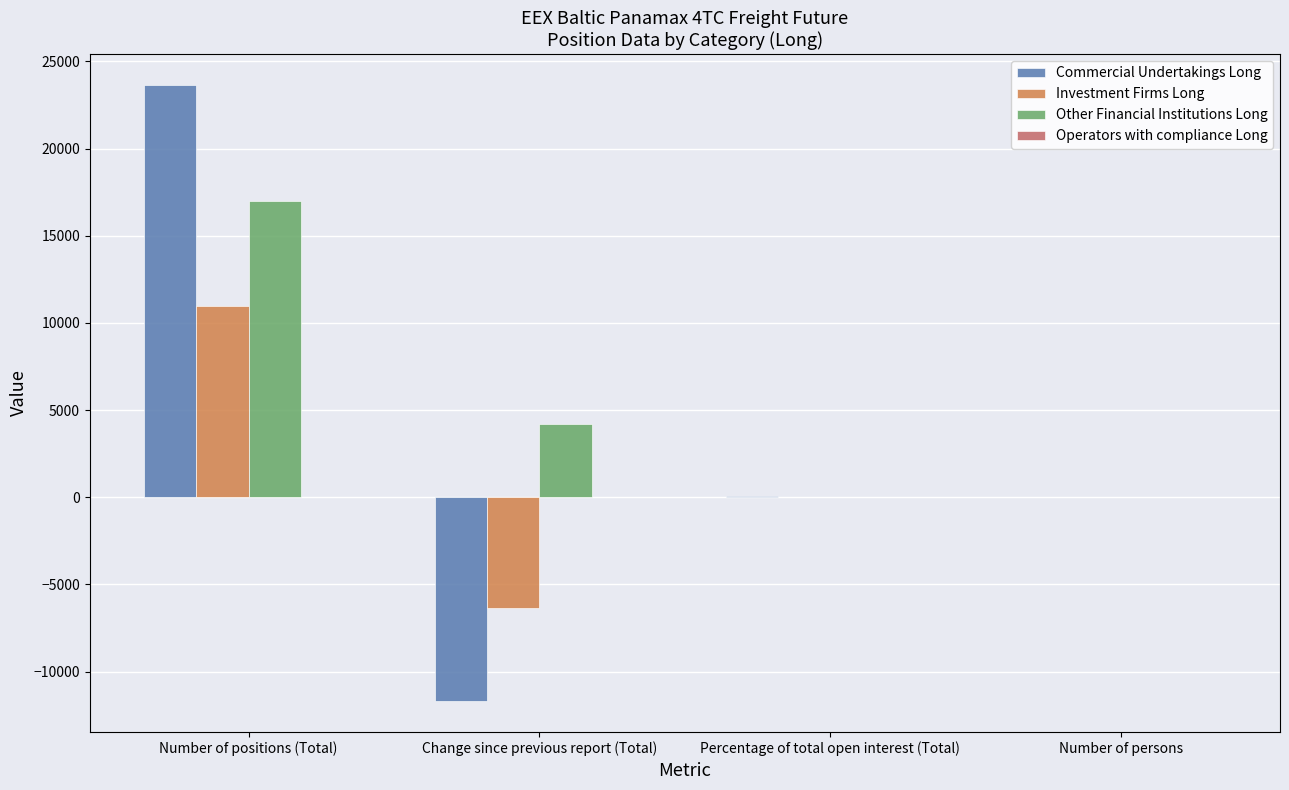

What is the sum of all Commercial Undertakings Long values?

12039.4